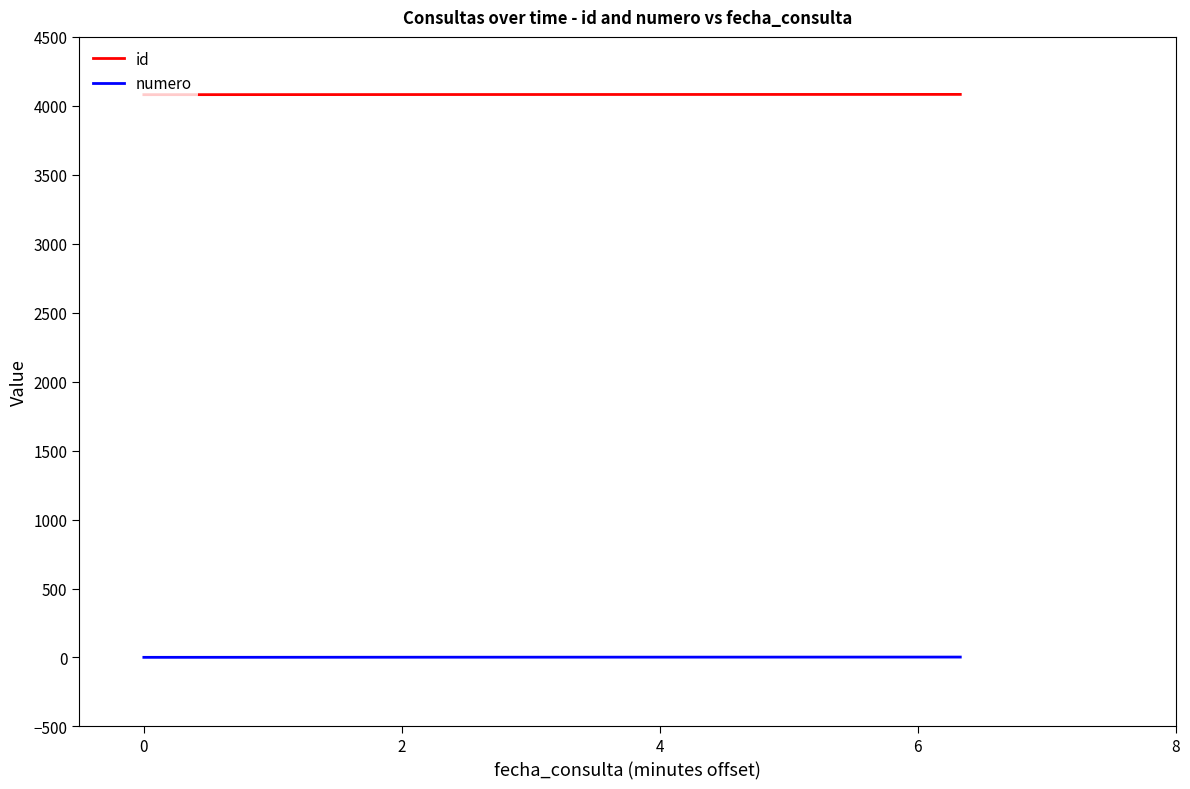

Count the number of categories in the chart.

3